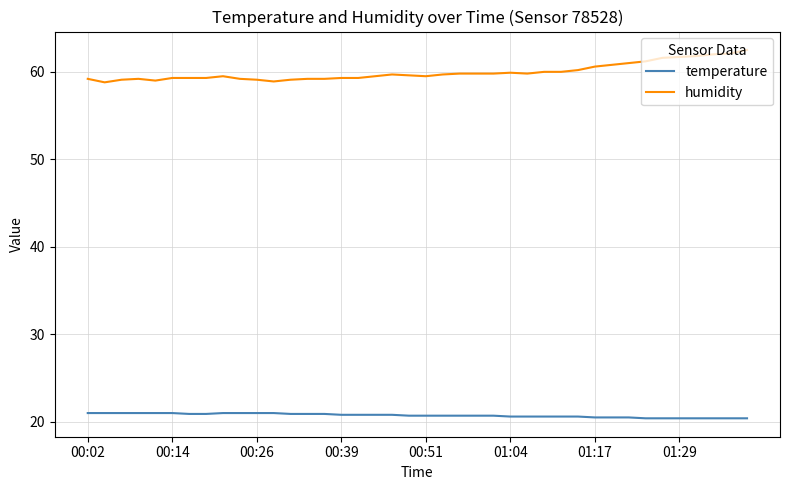

What is the maximum value for temperature?

21.0